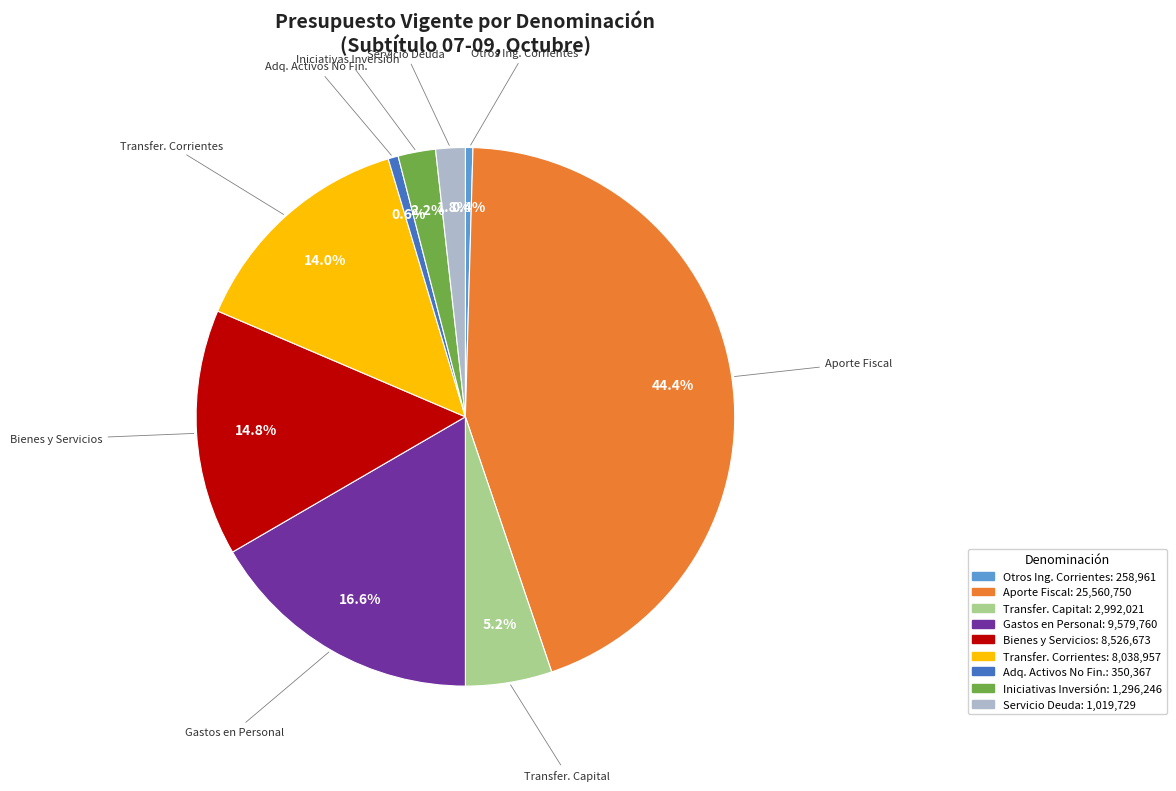

What is the largest slice in the pie chart?

Aporte Fiscal